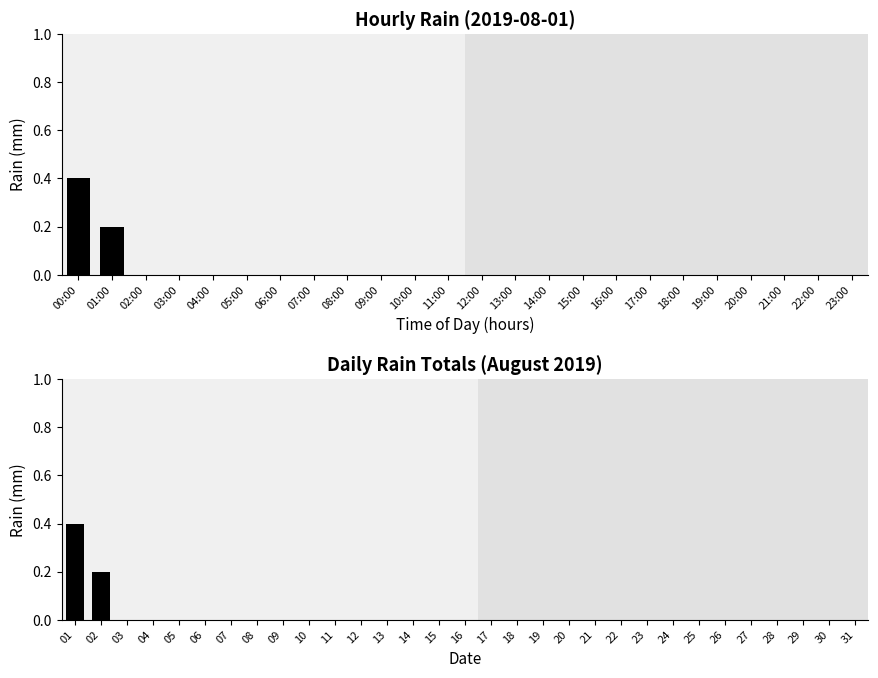

True or false: the data shows -0.3 at 18.

False